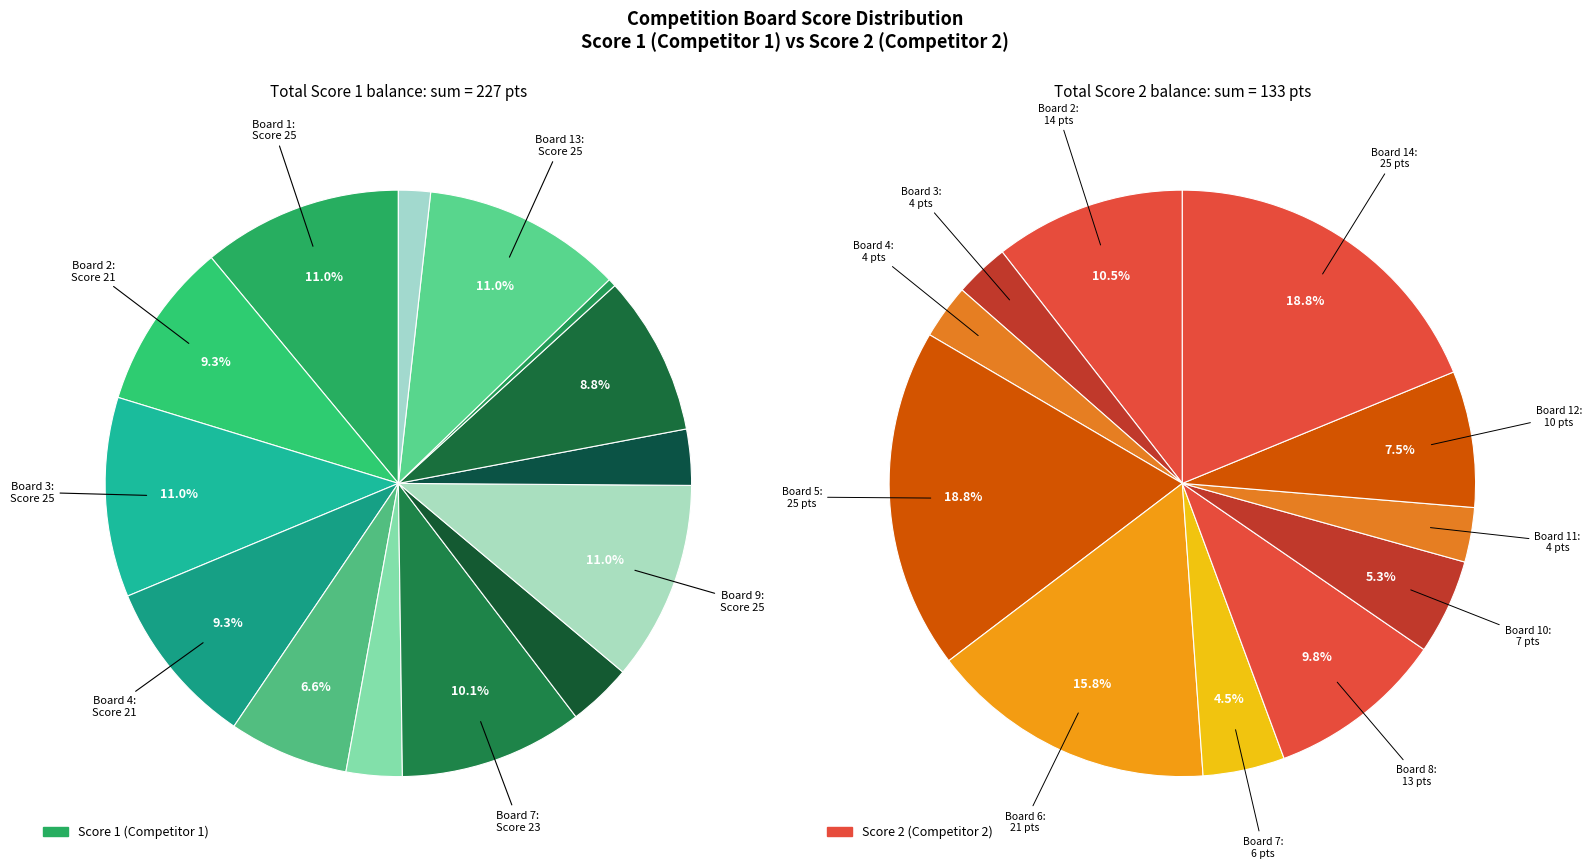

Rank the series by their average value, from highest to lowest.

Score 1, Score 2